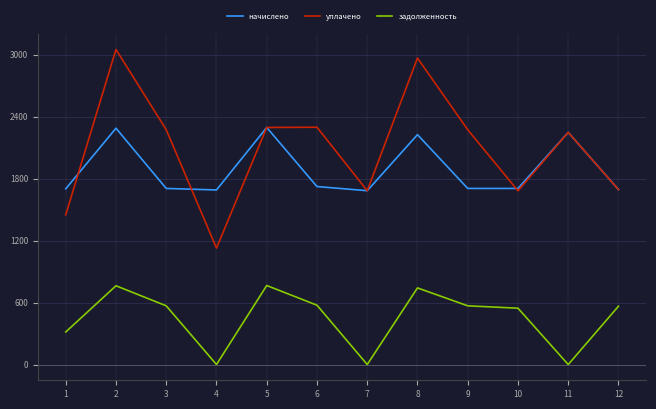

What is the lowest value of the начислено series?

1682.7